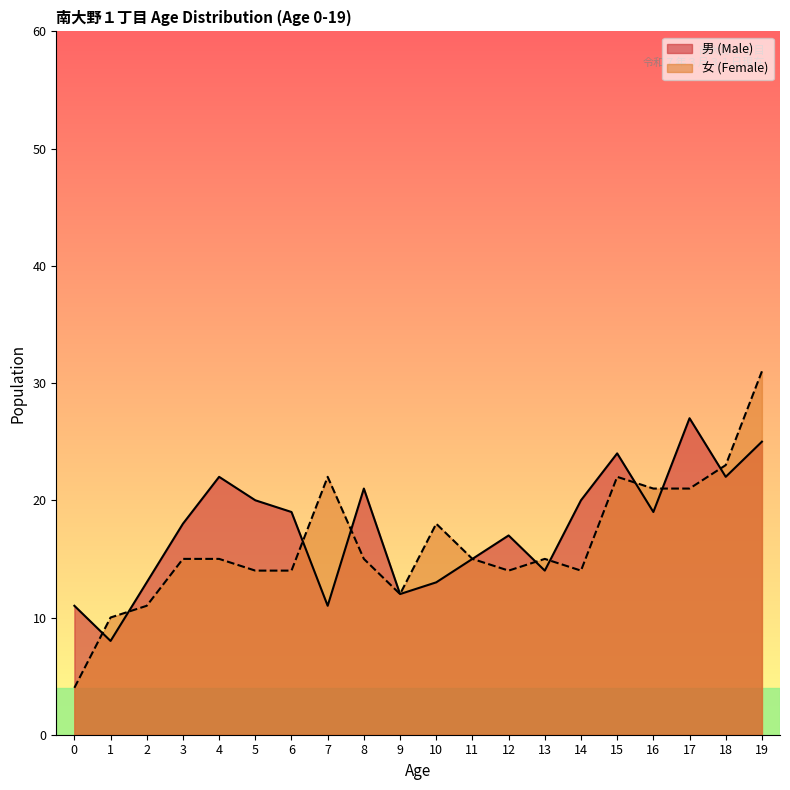

Reading left to right, transcribe all the data shown in this chart.

男 (Male): 11	8	13	18	22	20	19	11	21	12	13	15	17	14	20	24	19	27	22	25
女 (Female): 4	10	11	15	15	14	14	22	15	12	18	15	14	15	14	22	21	21	23	31